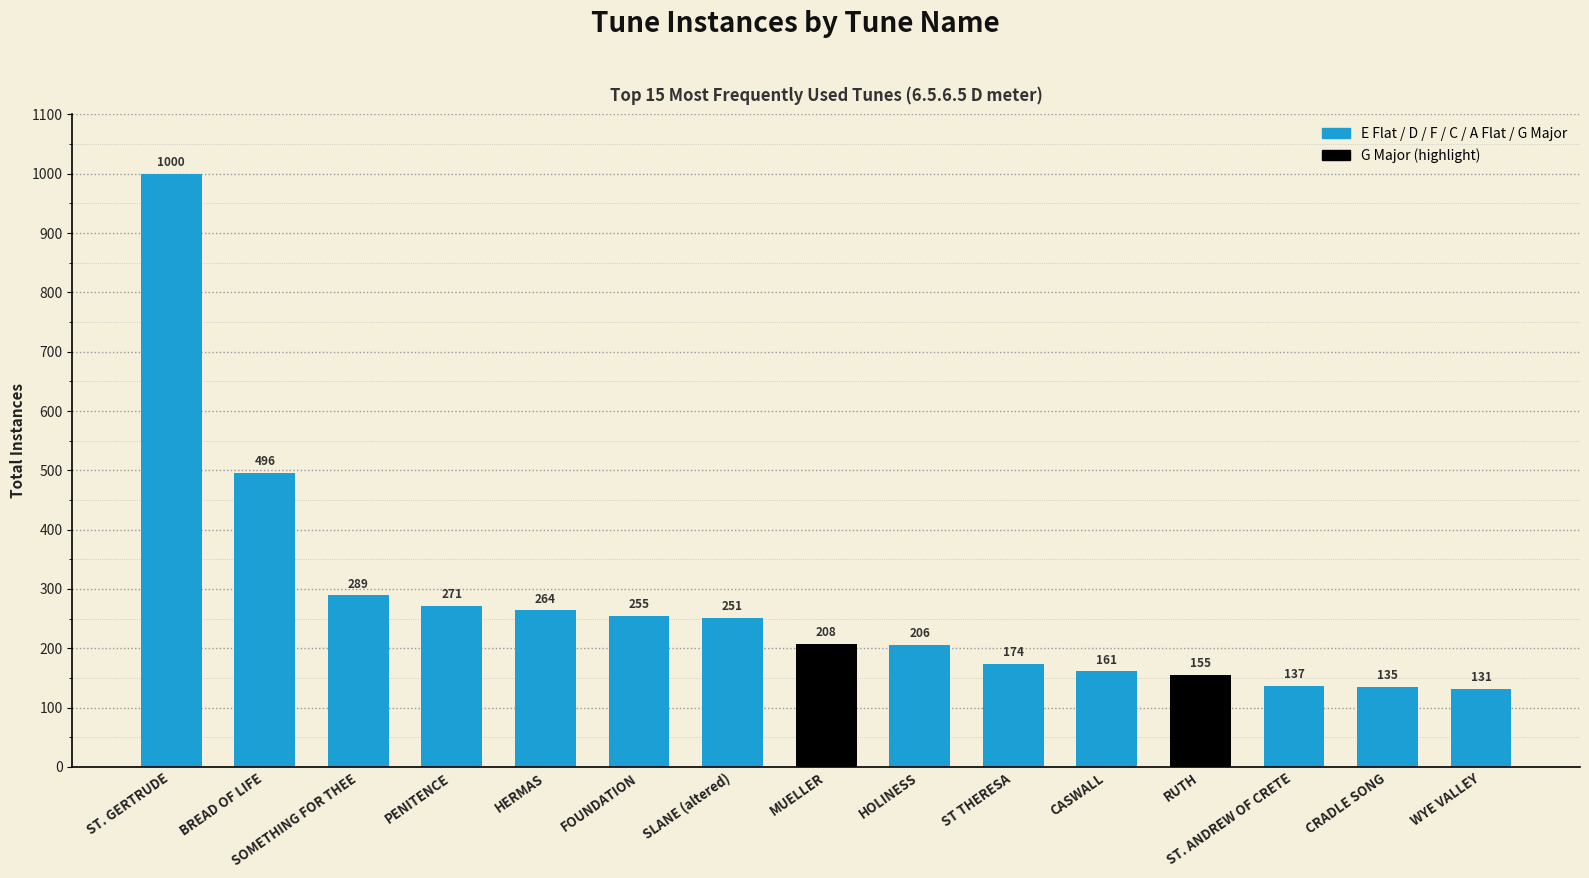

How many bars are there in total?

15